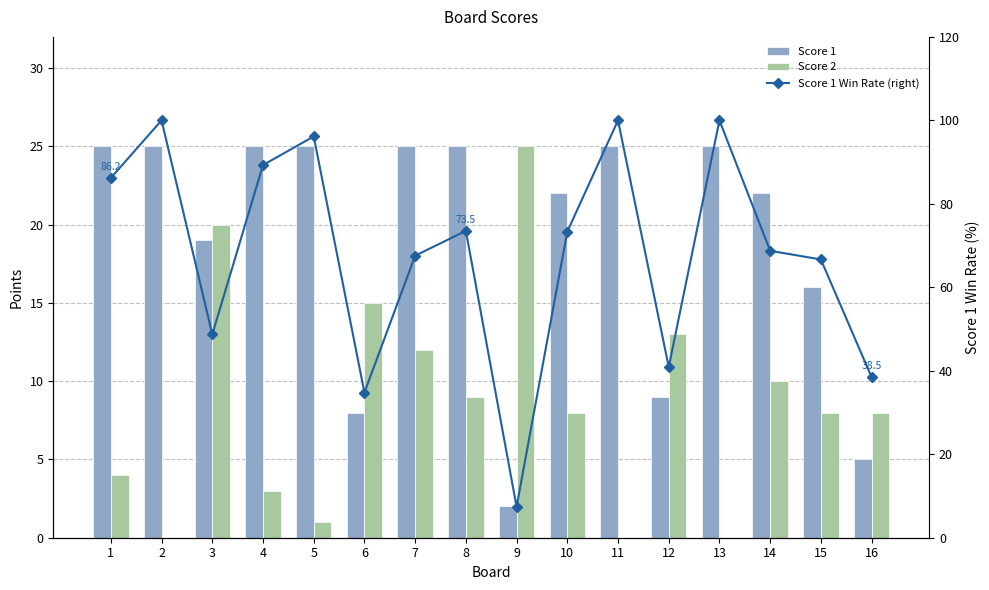

What is the difference between the maximum and second lowest values in the Score 1 Win Rate (right) series?

65.2